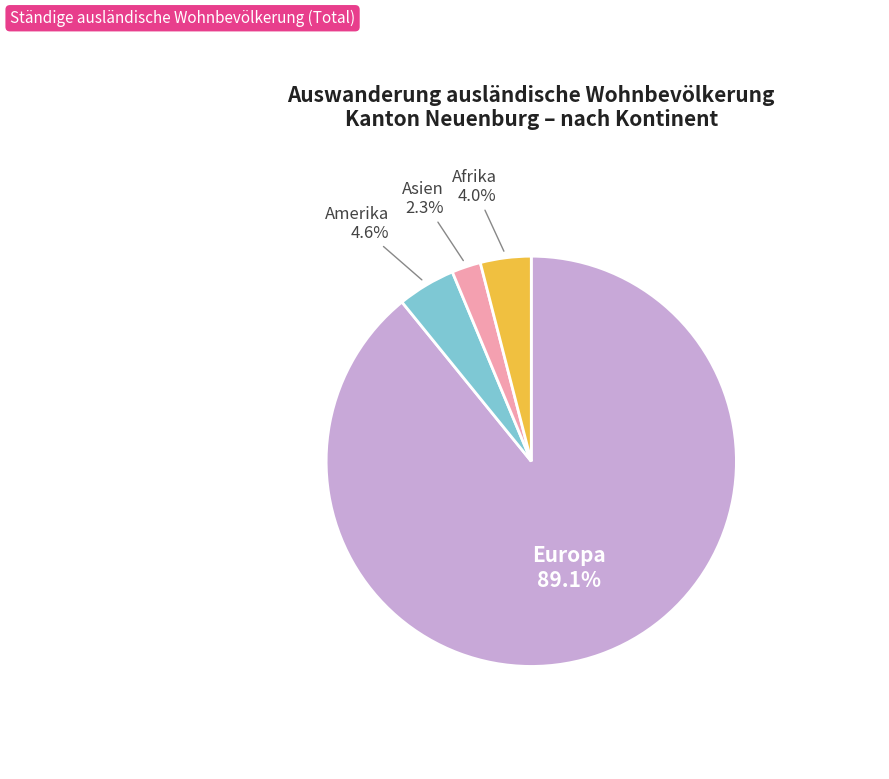

Is there a majority slice in this chart?

Yes